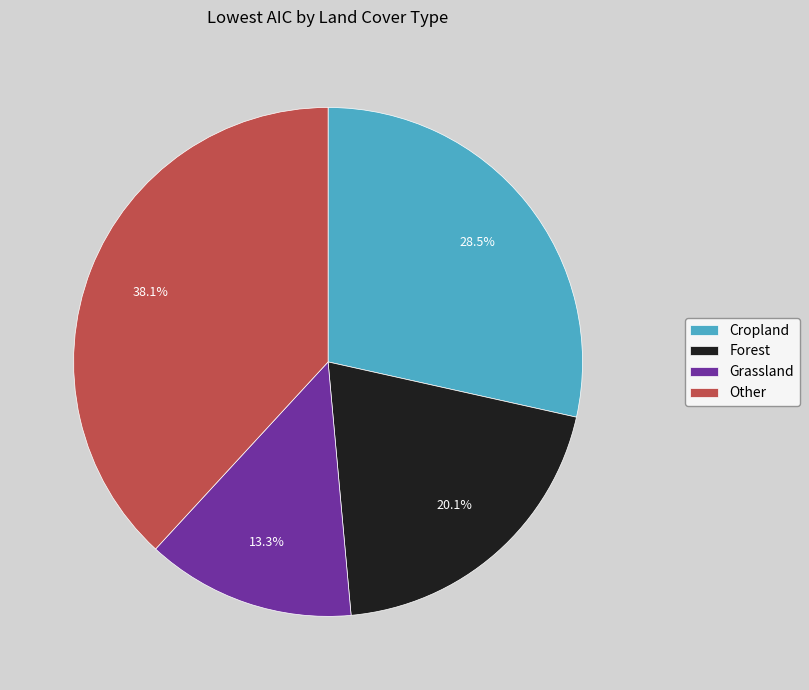

What percentage do Cropland and Forest together represent?

48.6%